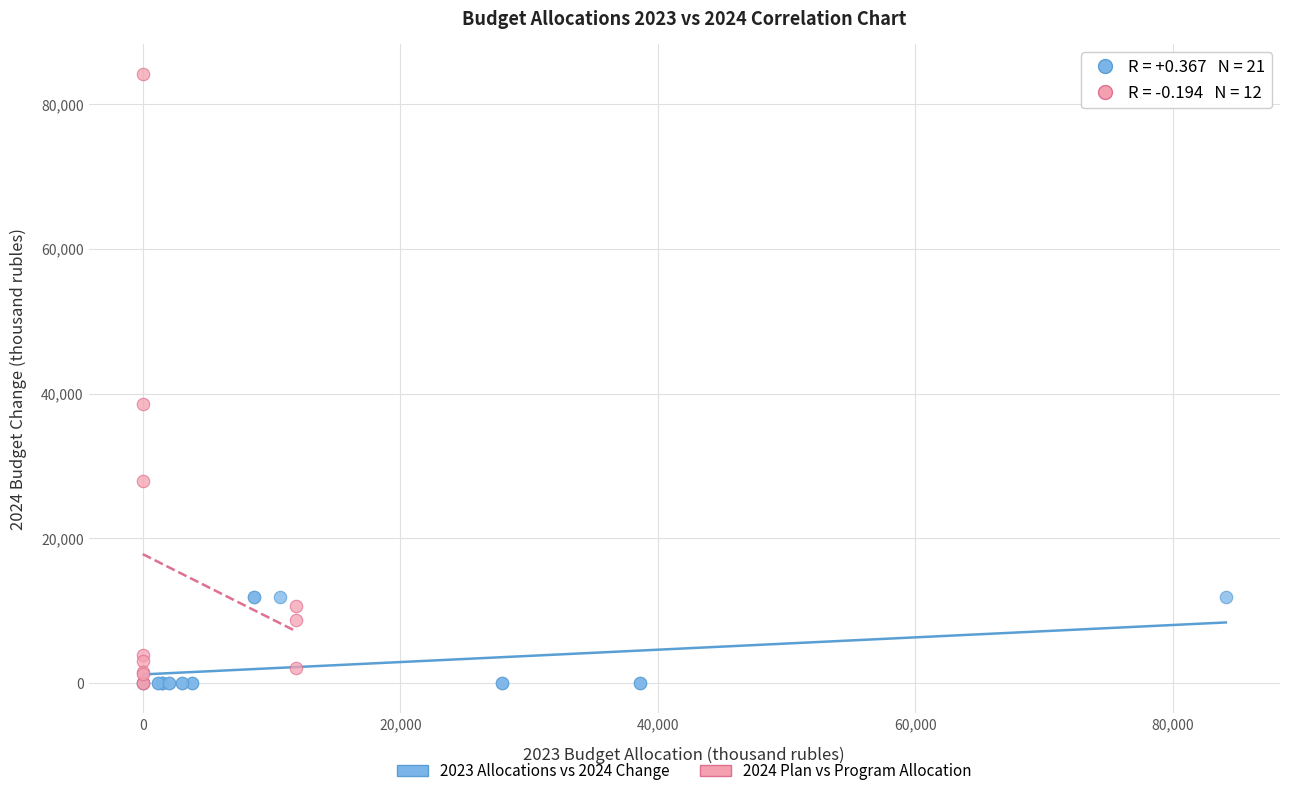

Which series contains the highest Y value?

2024 Plan vs Program Allocation